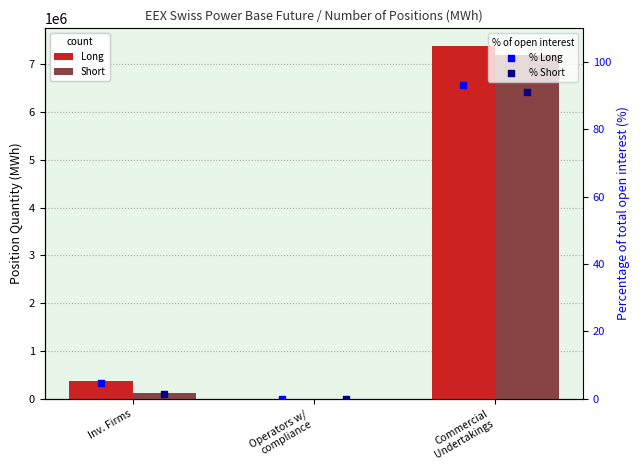

Which series has the widest spread of Y values?

Long